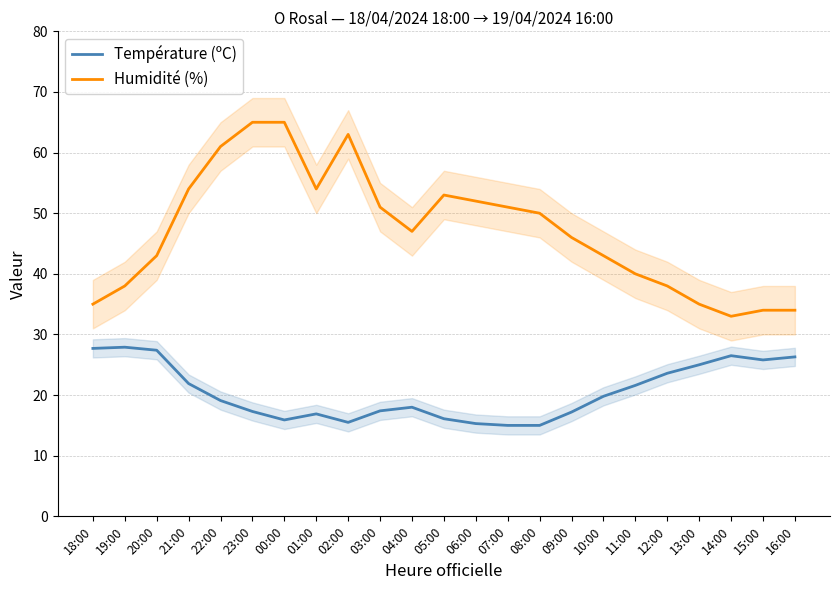

Is the value of Humidité (%) at 19:00 greater than the value of Température (ºC) at 09:00?

Yes